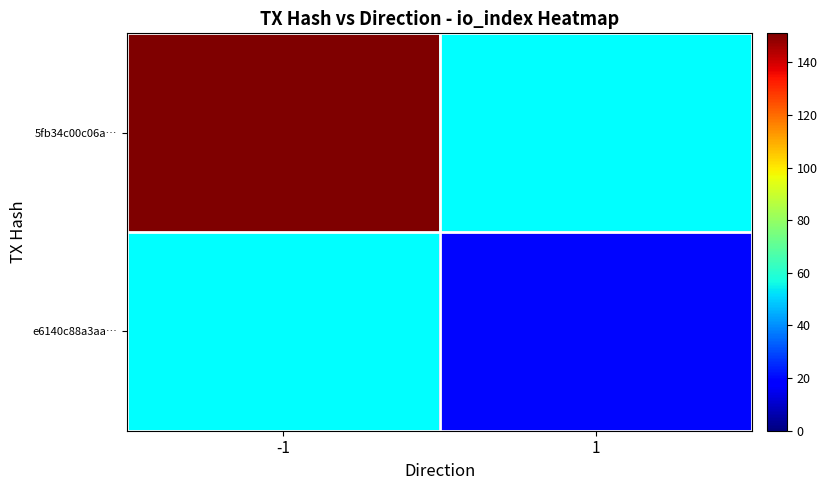

Which category has the lowest value across all series?

1